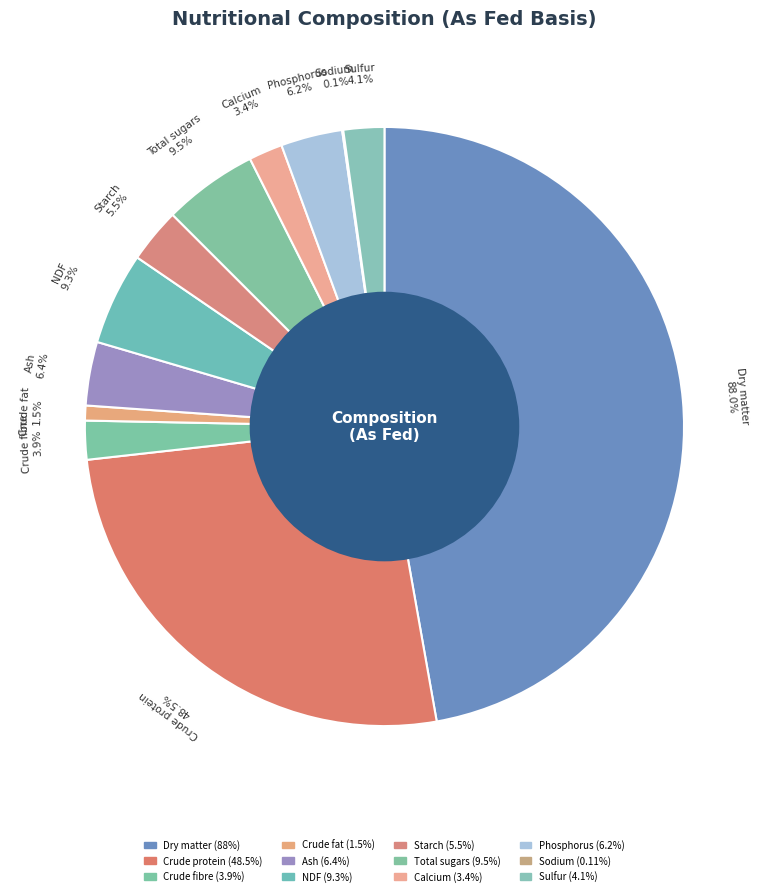

What is the largest slice in the pie chart?

Dry matter